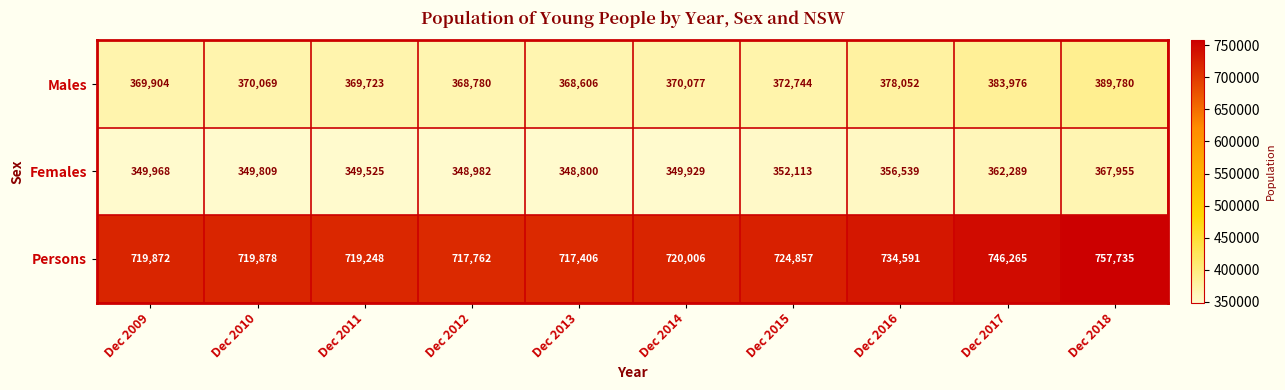

At how many categories does at least one series exceed 654166?

10